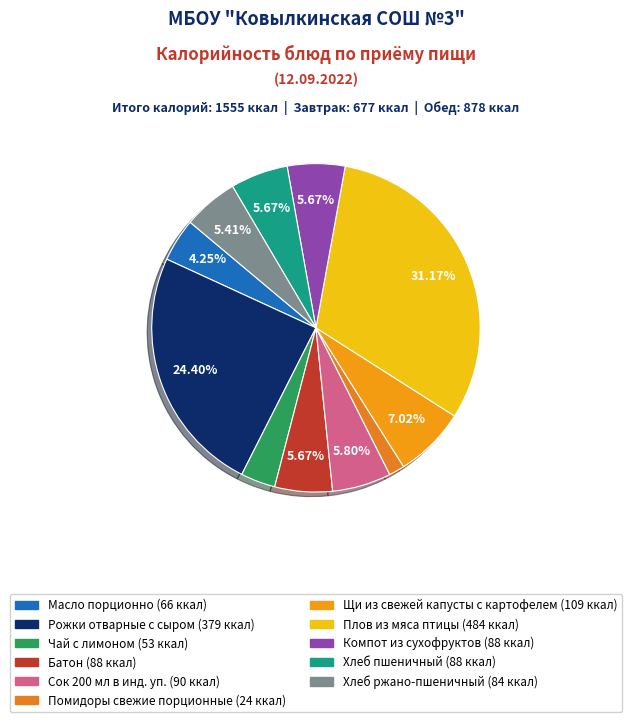

How many segments does this pie chart have?

11